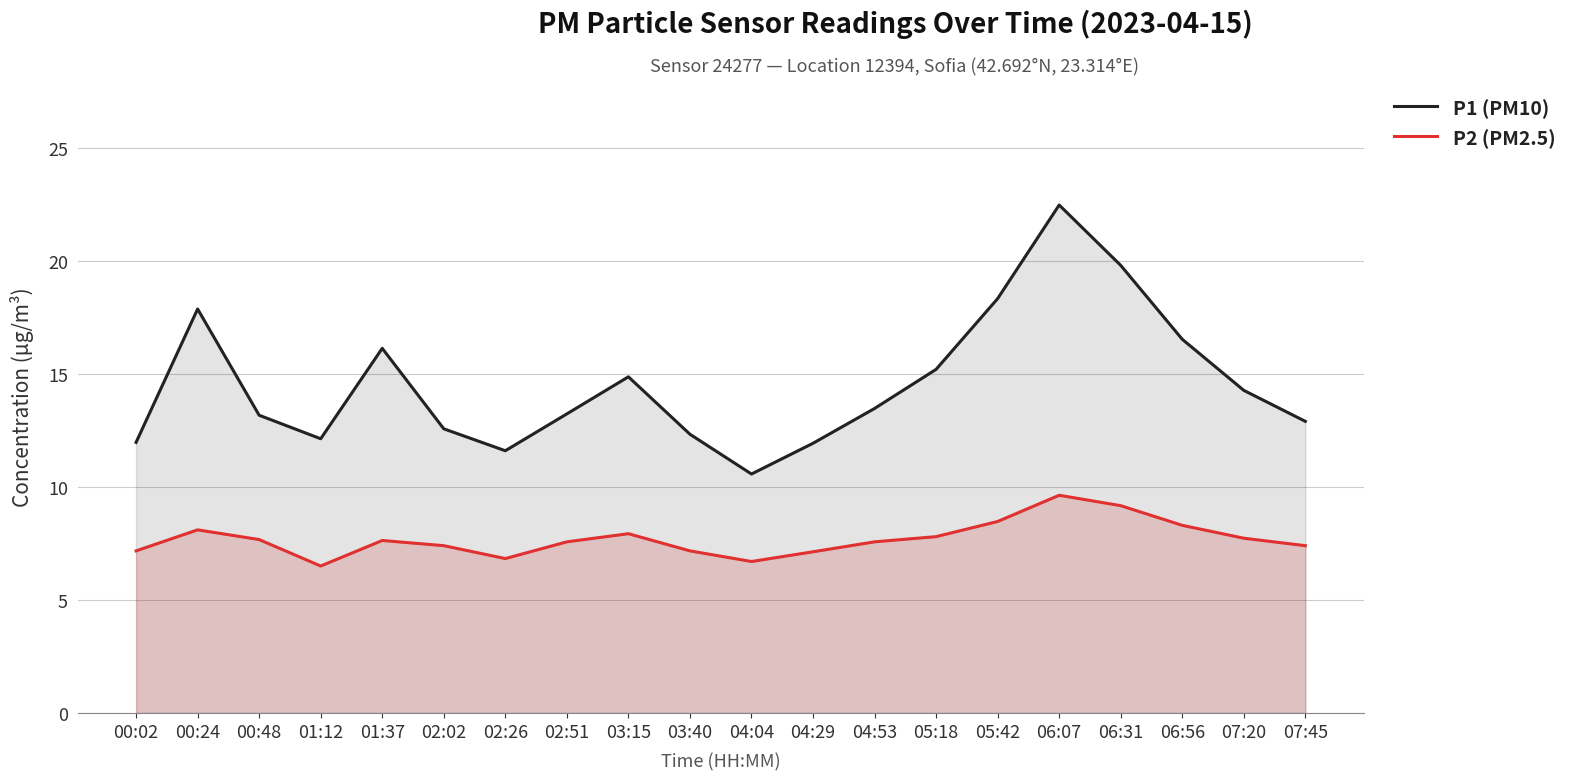

Is the value of P2 (PM2.5) at 02:02 greater than the value of P1 (PM10) at 00:24?

No